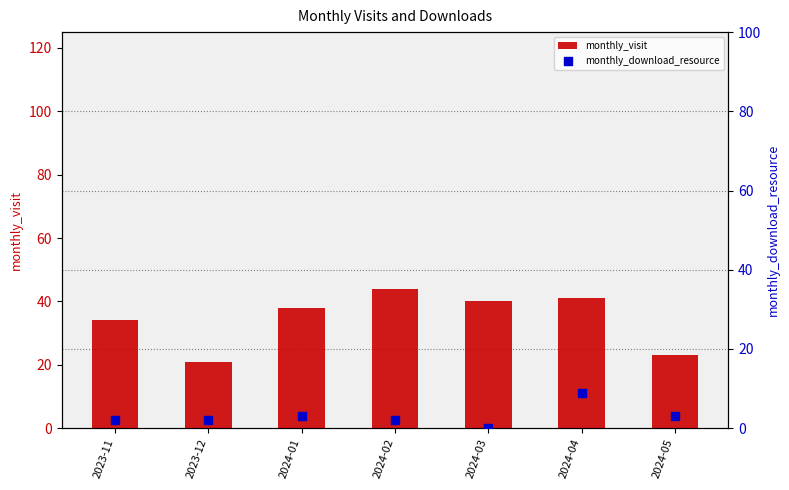

At which category is the sum across all series the highest?

2024-04